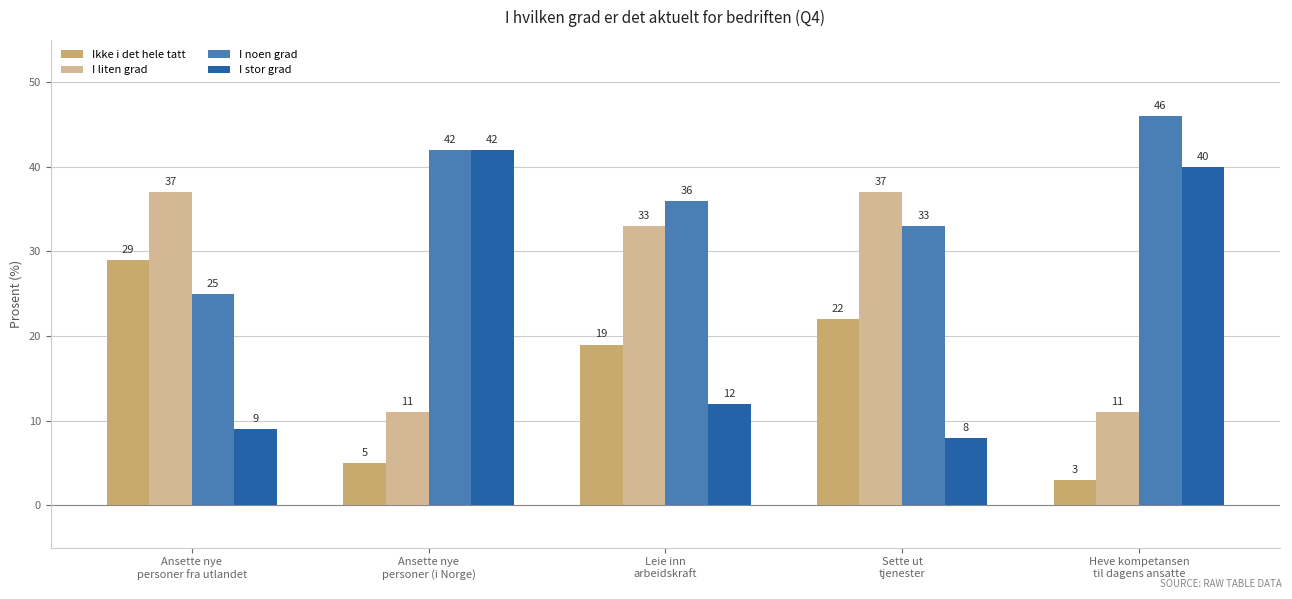

What is the sum of all Ikke i det hele tatt values?

78